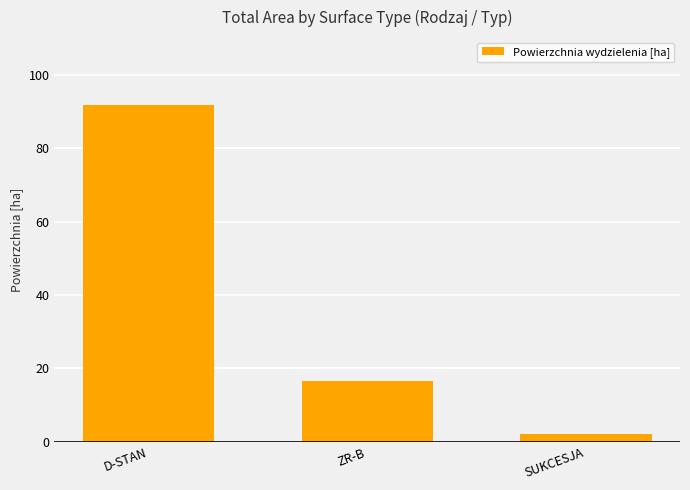

Where does the data first go above 16?

D-STAN